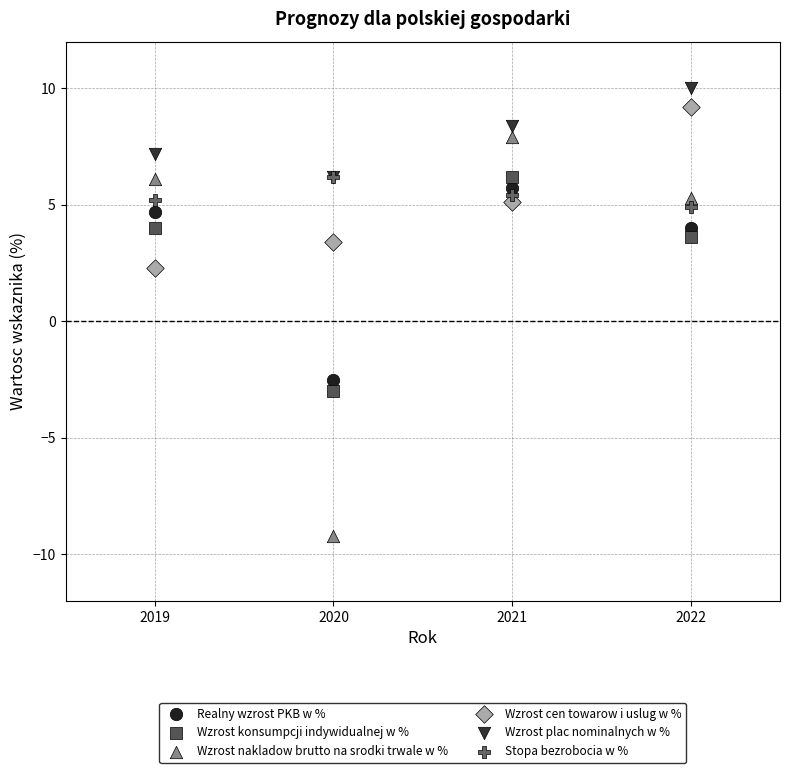

In the Realny wzrost PKB w % series, what Y value is closest to 1?

4.0